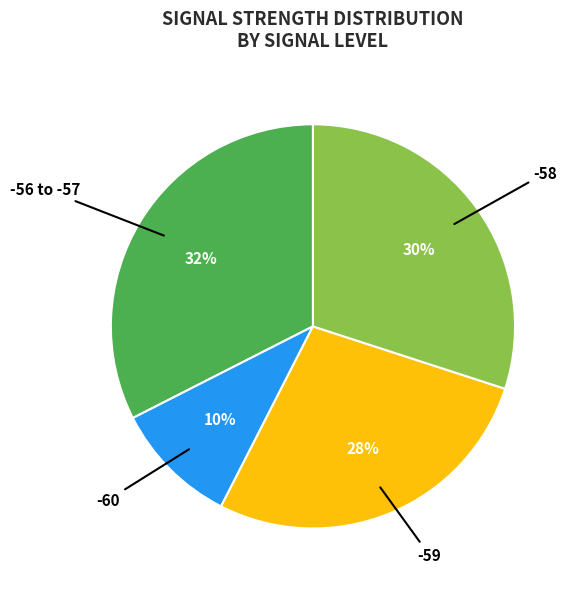

To the nearest percent, what is the average slice percentage?

25%